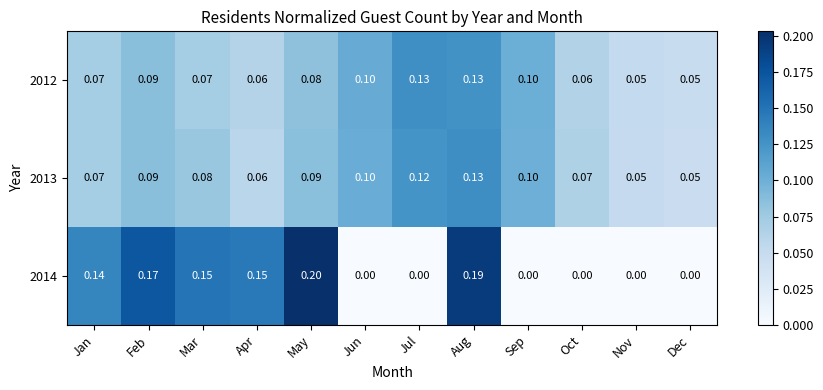

At which category does the chart reach its peak across all series?

May